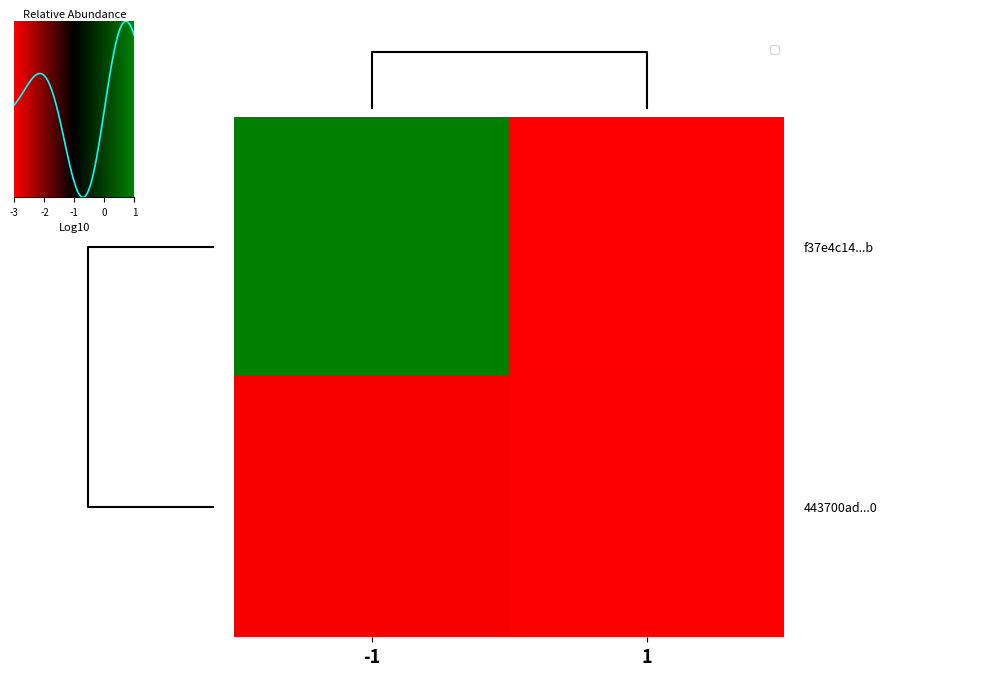

The f37e4c1414b09e65915521da2c25cce1716fd1b series shows -1 at 0. True or false?

True